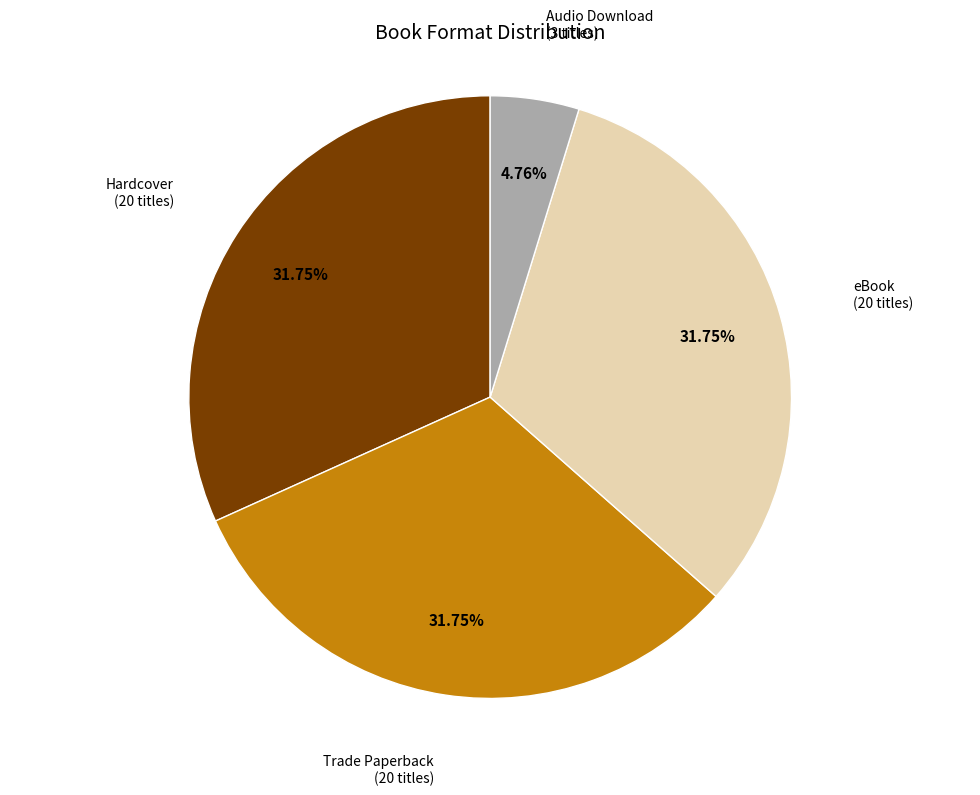

Between eBook and Audio Download, which is larger?

eBook